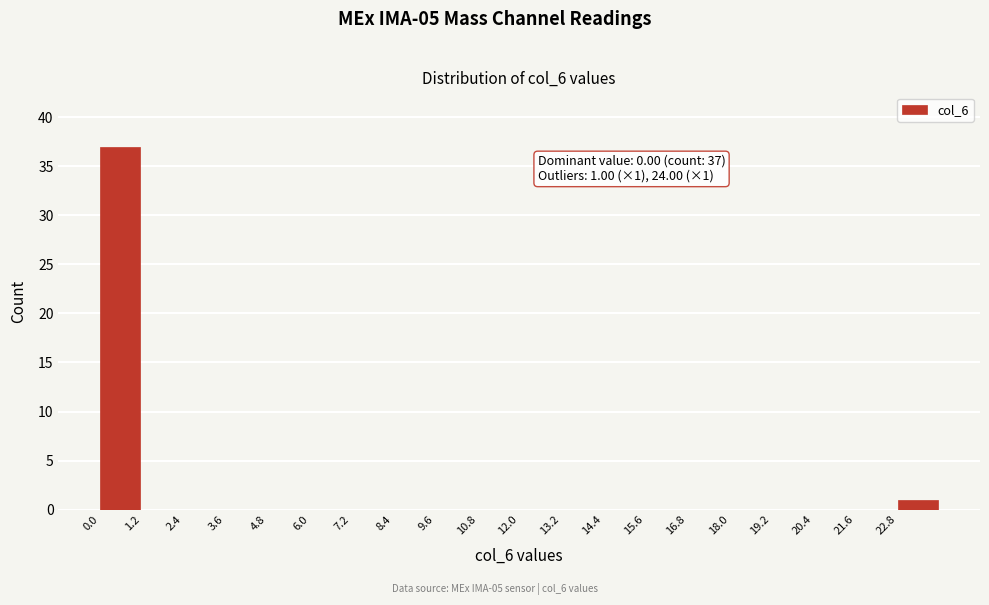

Which range on the x-axis has the tallest bar?

0.0 to 1.2